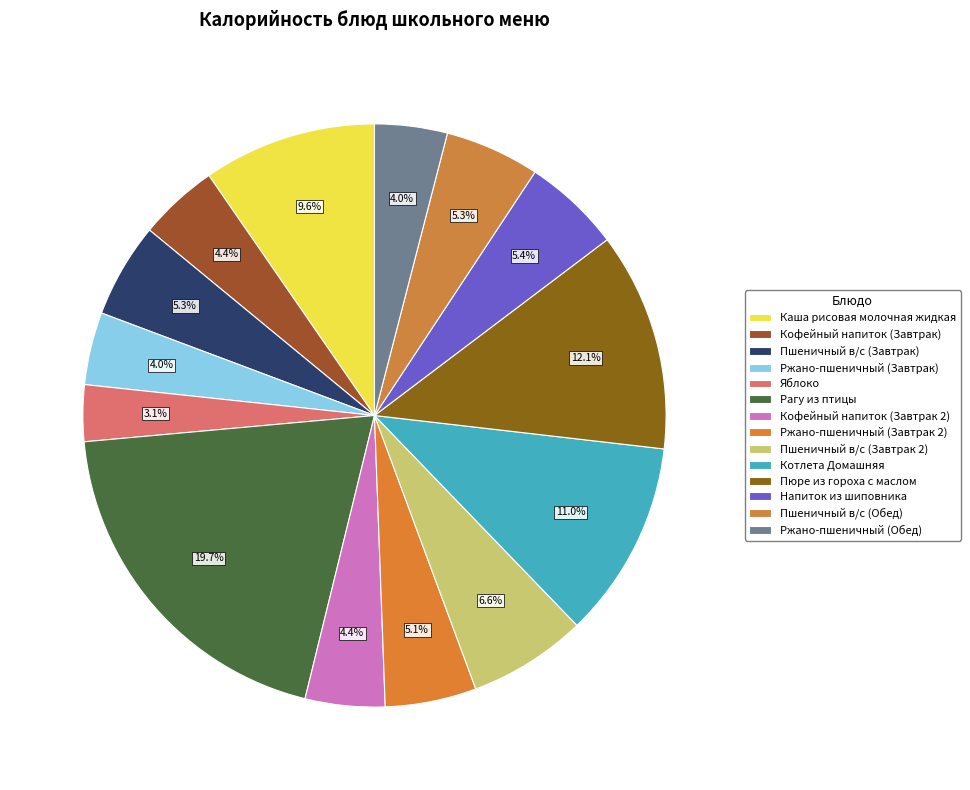

To the nearest percent, what is the difference between the largest and smallest slice percentages?

17%